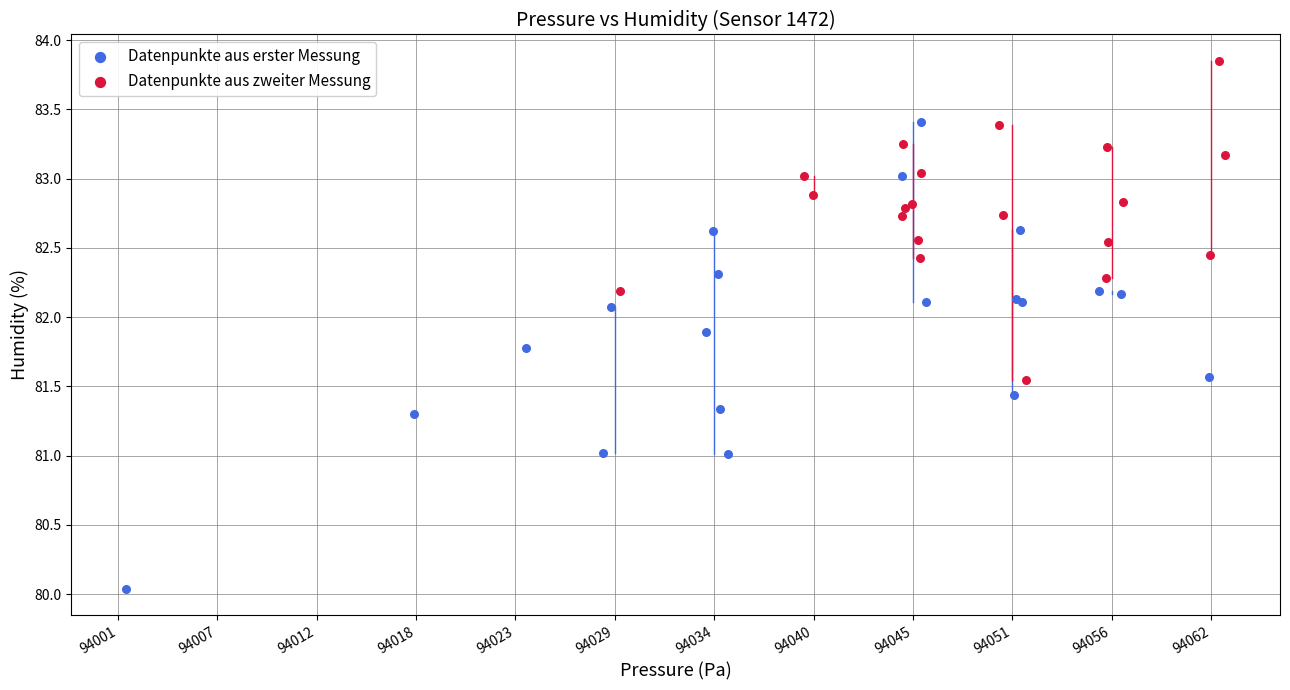

Which series reaches the maximum Y coordinate?

Datenpunkte aus zweiter Messung